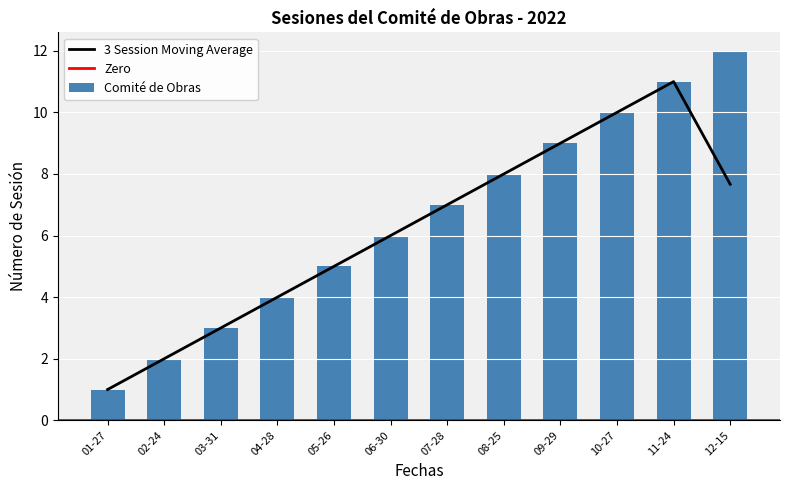

Which category has the lowest value in the Comité de Obras series?

01-27